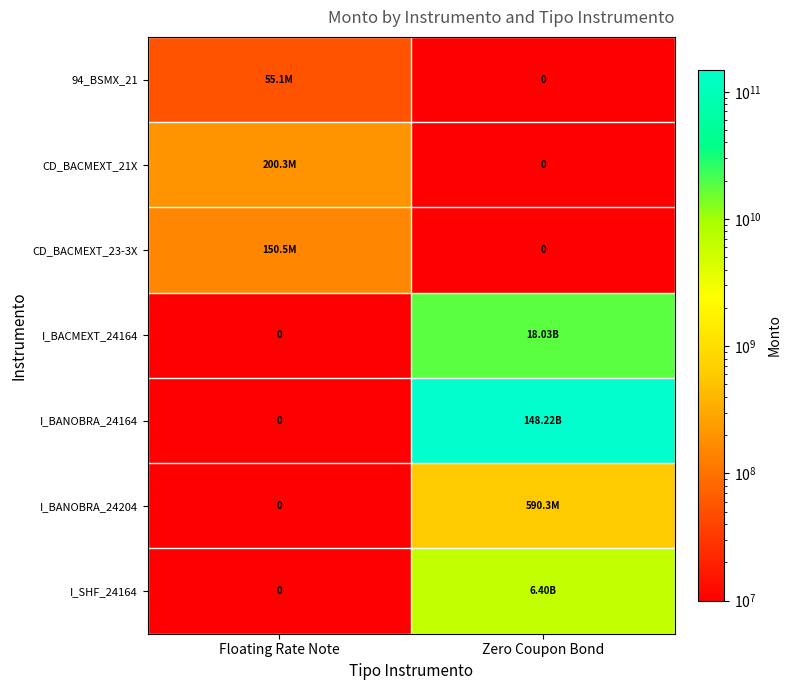

What is the total value across all series at Zero Coupon Bond?

173244525913.7